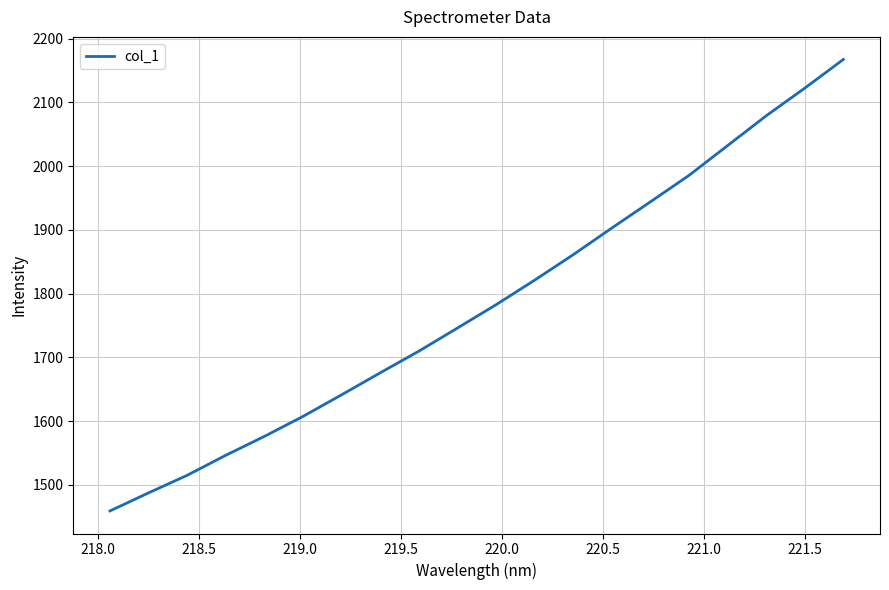

What is the smallest value displayed?

1459.2